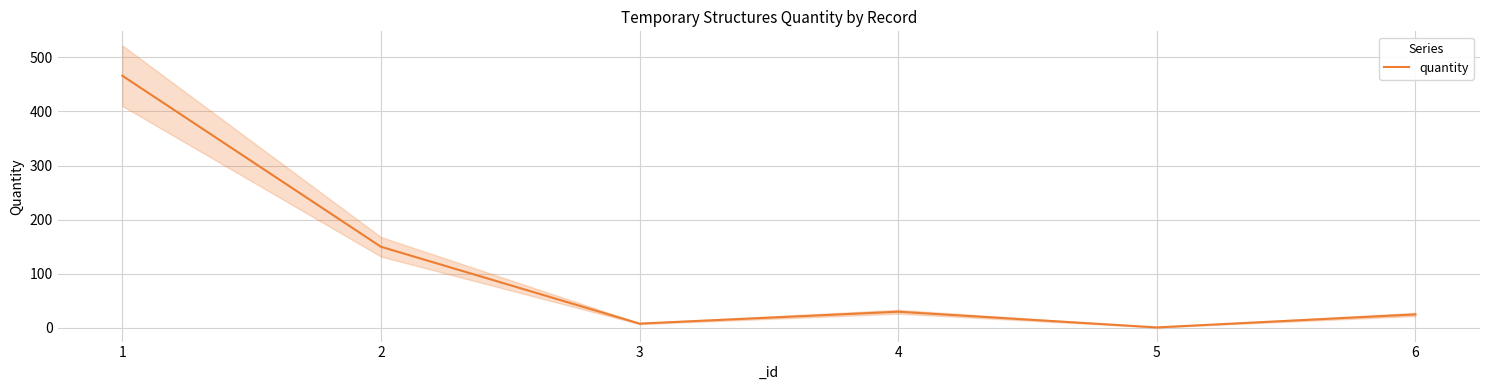

Which category has the highest value across all series?

1